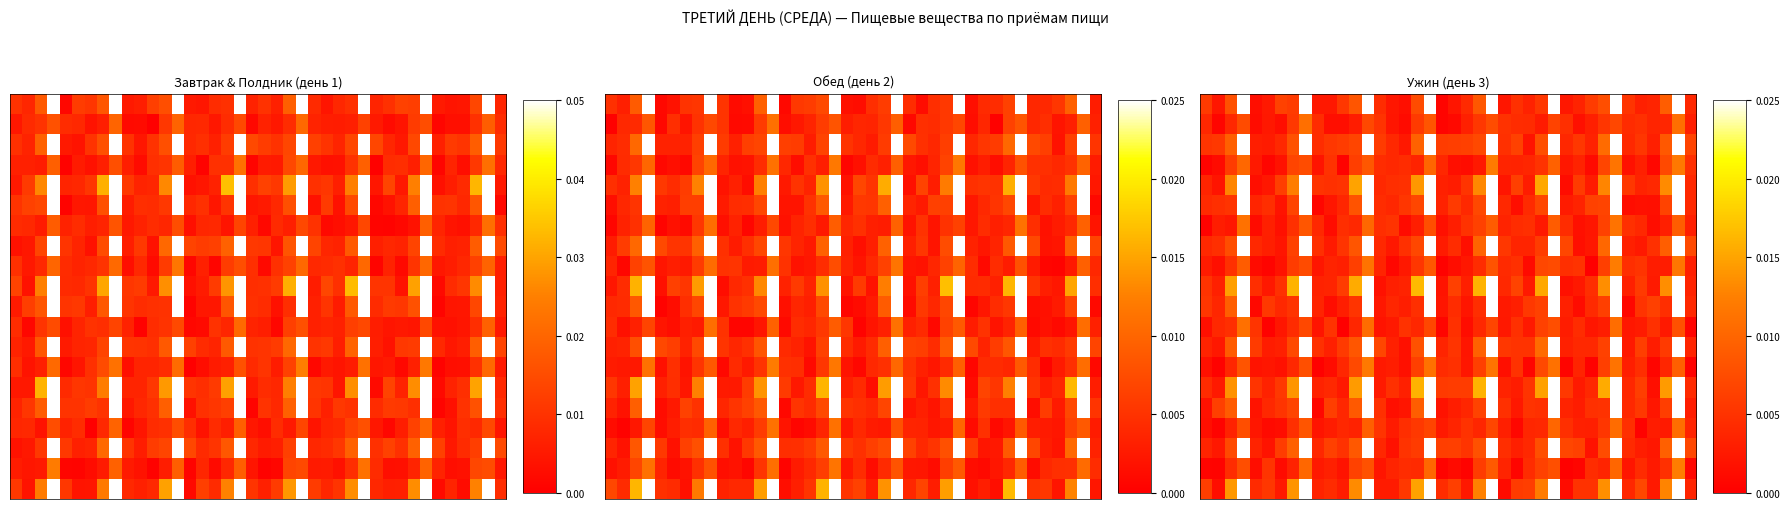

Which category has the lowest value across all series?

11